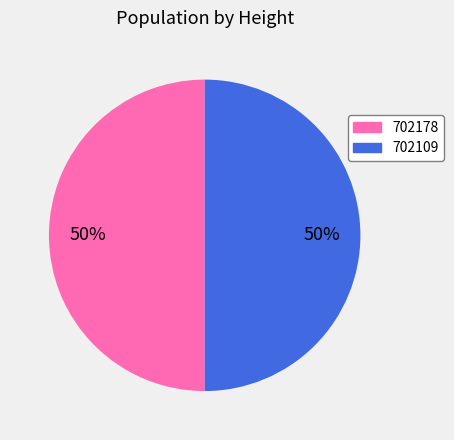

Is it true that 702109 is 50% of the pie?

True